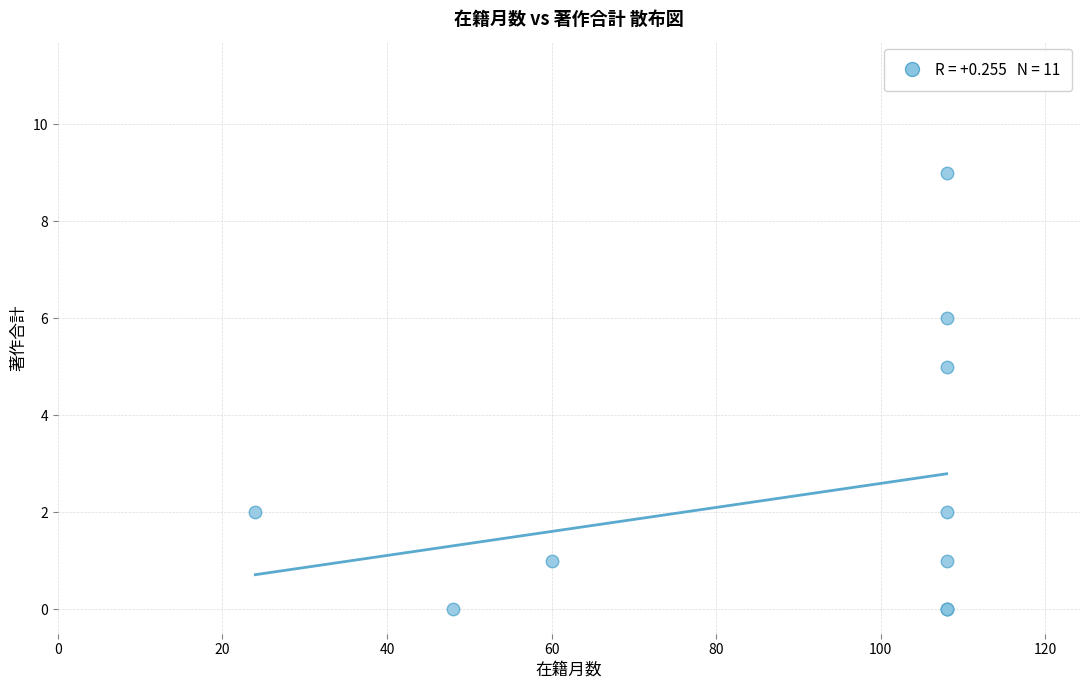

What Y value in the scatter plot is closest to 4?

5